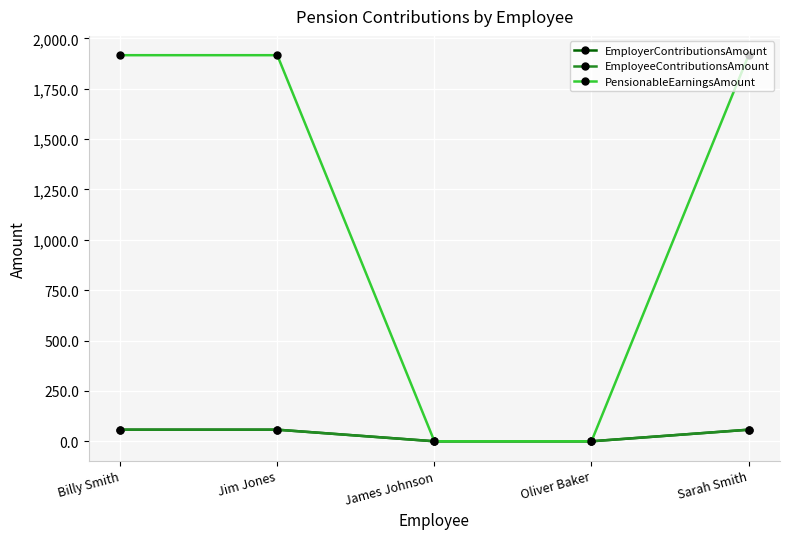

Is the value of PensionableEarningsAmount at Jim Jones greater than the value of EmployeeContributionsAmount at James Johnson?

Yes